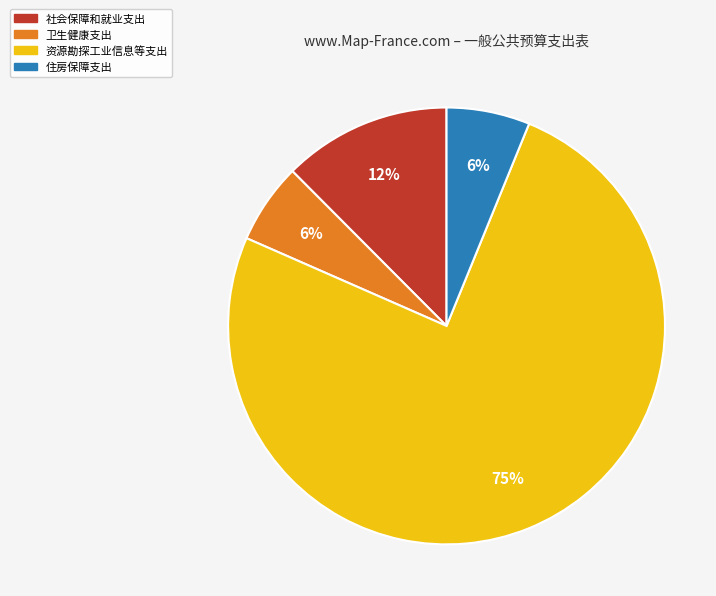

To the nearest percent, what percentage of the pie is 社会保障和就业支出?

12%